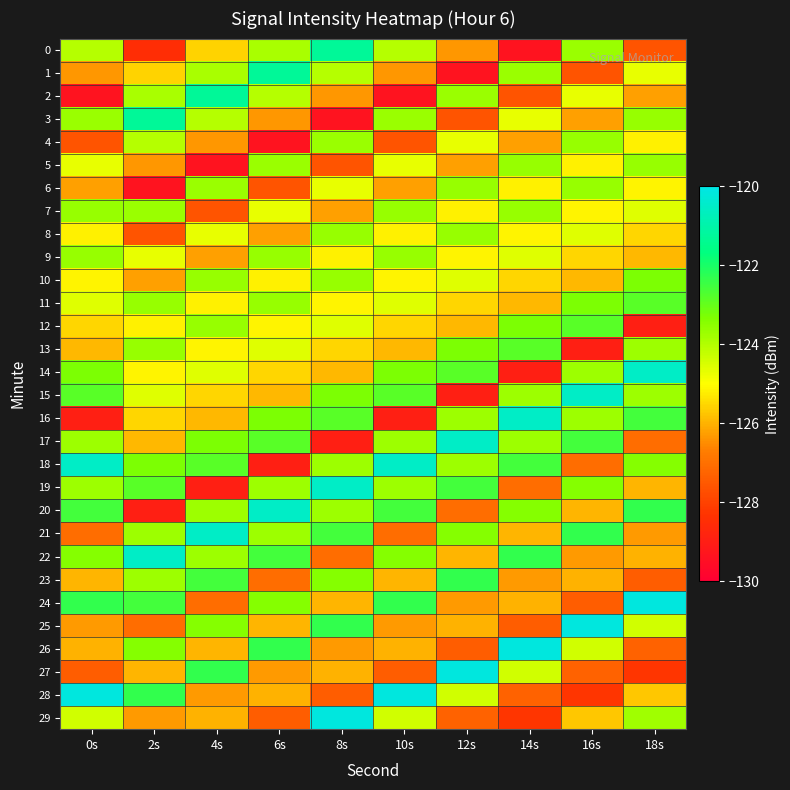

Reading left to right, list all the values displayed in this chart.

0: 0s=-124.0	2s=-128.5	4s=-125.6	6s=-123.9	8s=-121.3	10s=-124.0	12s=-126.3	14s=-129.4	16s=-123.7	18s=-127.6
1: 0s=-126.3	2s=-125.6	4s=-123.9	6s=-121.3	8s=-124.0	10s=-126.3	12s=-129.4	14s=-123.7	16s=-127.6	18s=-124.7
2: 0s=-129.4	2s=-123.9	4s=-121.3	6s=-124.0	8s=-126.3	10s=-129.4	12s=-123.7	14s=-127.6	16s=-124.7	18s=-126.2
3: 0s=-123.7	2s=-121.3	4s=-124.0	6s=-126.3	8s=-129.4	10s=-123.7	12s=-127.6	14s=-124.7	16s=-126.2	18s=-123.7
4: 0s=-127.6	2s=-124.0	4s=-126.3	6s=-129.4	8s=-123.7	10s=-127.6	12s=-124.7	14s=-126.2	16s=-123.7	18s=-125.2
5: 0s=-124.7	2s=-126.3	4s=-129.4	6s=-123.7	8s=-127.6	10s=-124.7	12s=-126.2	14s=-123.7	16s=-125.2	18s=-123.6
6: 0s=-126.2	2s=-129.4	4s=-123.7	6s=-127.6	8s=-124.7	10s=-126.2	12s=-123.7	14s=-125.2	16s=-123.6	18s=-125.1
7: 0s=-123.7	2s=-123.7	4s=-127.6	6s=-124.7	8s=-126.2	10s=-123.7	12s=-125.2	14s=-123.6	16s=-125.1	18s=-124.6
8: 0s=-125.2	2s=-127.6	4s=-124.7	6s=-126.2	8s=-123.7	10s=-125.2	12s=-123.6	14s=-125.1	16s=-124.6	18s=-125.5
9: 0s=-123.6	2s=-124.7	4s=-126.2	6s=-123.7	8s=-125.2	10s=-123.6	12s=-125.1	14s=-124.6	16s=-125.5	18s=-125.9
10: 0s=-125.1	2s=-126.2	4s=-123.7	6s=-125.2	8s=-123.6	10s=-125.1	12s=-124.6	14s=-125.5	16s=-125.9	18s=-123.3
11: 0s=-124.6	2s=-123.7	4s=-125.2	6s=-123.6	8s=-125.1	10s=-124.6	12s=-125.5	14s=-125.9	16s=-123.3	18s=-122.9
12: 0s=-125.5	2s=-125.2	4s=-123.6	6s=-125.1	8s=-124.6	10s=-125.5	12s=-125.9	14s=-123.3	16s=-122.9	18s=-129.0
13: 0s=-125.9	2s=-123.6	4s=-125.1	6s=-124.6	8s=-125.5	10s=-125.9	12s=-123.3	14s=-122.9	16s=-129.0	18s=-123.7
14: 0s=-123.3	2s=-125.1	4s=-124.6	6s=-125.5	8s=-125.9	10s=-123.3	12s=-122.9	14s=-129.0	16s=-123.7	18s=-120.5
15: 0s=-122.9	2s=-124.6	4s=-125.5	6s=-125.9	8s=-123.3	10s=-122.9	12s=-129.0	14s=-123.7	16s=-120.5	18s=-123.7
16: 0s=-129.0	2s=-125.5	4s=-125.9	6s=-123.3	8s=-122.9	10s=-129.0	12s=-123.7	14s=-120.5	16s=-123.7	18s=-122.6
17: 0s=-123.7	2s=-125.9	4s=-123.3	6s=-122.9	8s=-129.0	10s=-123.7	12s=-120.5	14s=-123.7	16s=-122.6	18s=-127.1
18: 0s=-120.5	2s=-123.3	4s=-122.9	6s=-129.0	8s=-123.7	10s=-120.5	12s=-123.7	14s=-122.6	16s=-127.1	18s=-123.4
19: 0s=-123.7	2s=-122.9	4s=-129.0	6s=-123.7	8s=-120.5	10s=-123.7	12s=-122.6	14s=-127.1	16s=-123.4	18s=-126.0
20: 0s=-122.6	2s=-129.0	4s=-123.7	6s=-120.5	8s=-123.7	10s=-122.6	12s=-127.1	14s=-123.4	16s=-126.0	18s=-122.3
21: 0s=-127.1	2s=-123.7	4s=-120.5	6s=-123.7	8s=-122.6	10s=-127.1	12s=-123.4	14s=-126.0	16s=-122.3	18s=-126.3
22: 0s=-123.4	2s=-120.5	4s=-123.7	6s=-122.6	8s=-127.1	10s=-123.4	12s=-126.0	14s=-122.3	16s=-126.3	18s=-126.0
23: 0s=-126.0	2s=-123.7	4s=-122.6	6s=-127.1	8s=-123.4	10s=-126.0	12s=-122.3	14s=-126.3	16s=-126.0	18s=-127.4
24: 0s=-122.3	2s=-122.6	4s=-127.1	6s=-123.4	8s=-126.0	10s=-122.3	12s=-126.3	14s=-126.0	16s=-127.4	18s=-120.1
25: 0s=-126.3	2s=-127.1	4s=-123.4	6s=-126.0	8s=-122.3	10s=-126.3	12s=-126.0	14s=-127.4	16s=-120.1	18s=-124.4
26: 0s=-126.0	2s=-123.4	4s=-126.0	6s=-122.3	8s=-126.3	10s=-126.0	12s=-127.4	14s=-120.1	16s=-124.4	18s=-127.3
27: 0s=-127.4	2s=-126.0	4s=-122.3	6s=-126.3	8s=-126.0	10s=-127.4	12s=-120.1	14s=-124.4	16s=-127.3	18s=-128.2
28: 0s=-120.1	2s=-122.3	4s=-126.3	6s=-126.0	8s=-127.4	10s=-120.1	12s=-124.4	14s=-127.3	16s=-128.2	18s=-125.7
29: 0s=-124.4	2s=-126.3	4s=-126.0	6s=-127.4	8s=-120.1	10s=-124.4	12s=-127.3	14s=-128.2	16s=-125.7	18s=-123.8